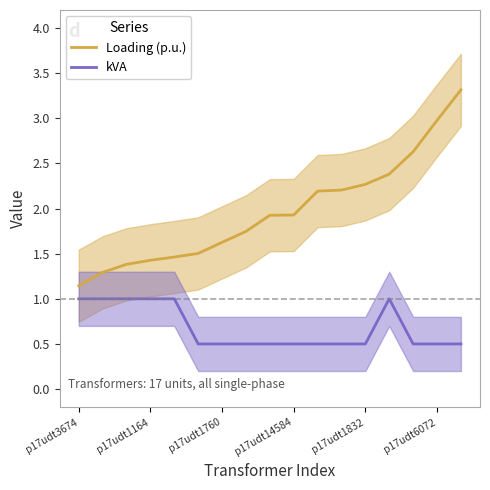

True or false: Loading (p.u.) and kVA intersect in this chart.

False